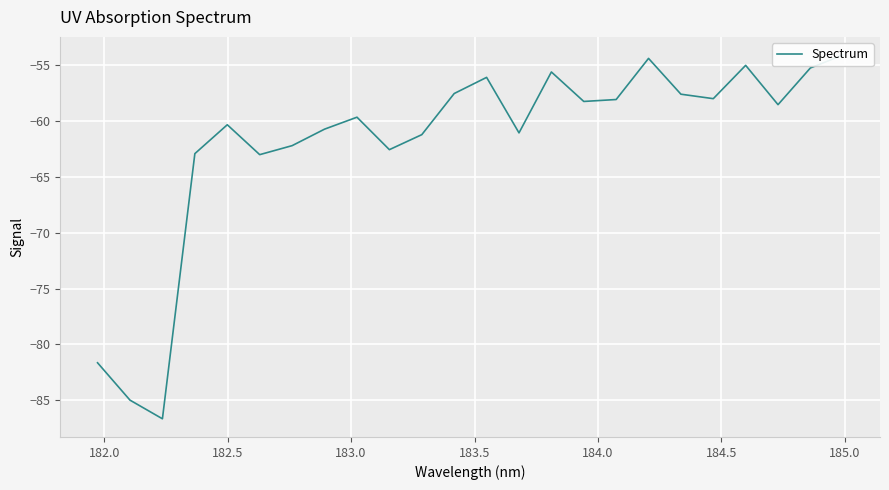

What is the difference between the maximum and second lowest values?

30.9